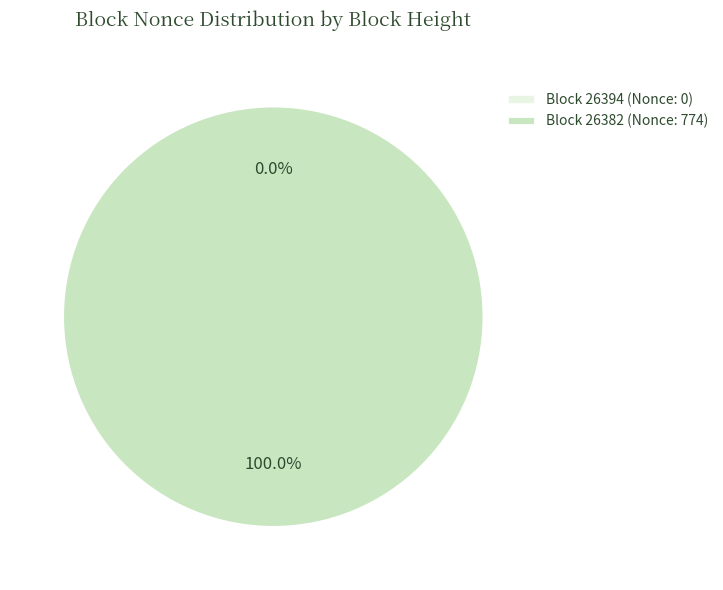

Does 26382 represent more than half of the total?

Yes